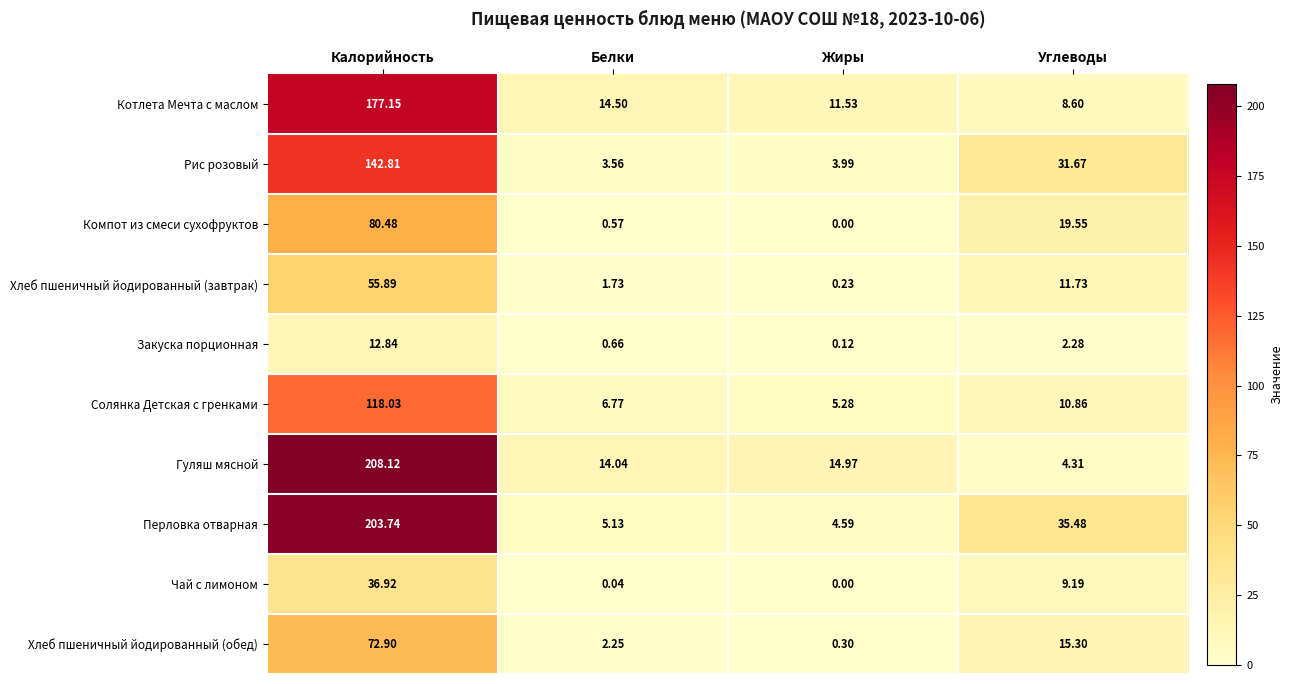

Is the value of Перловка отварная at Белки greater than the value of Закуска порционная at Белки?

Yes